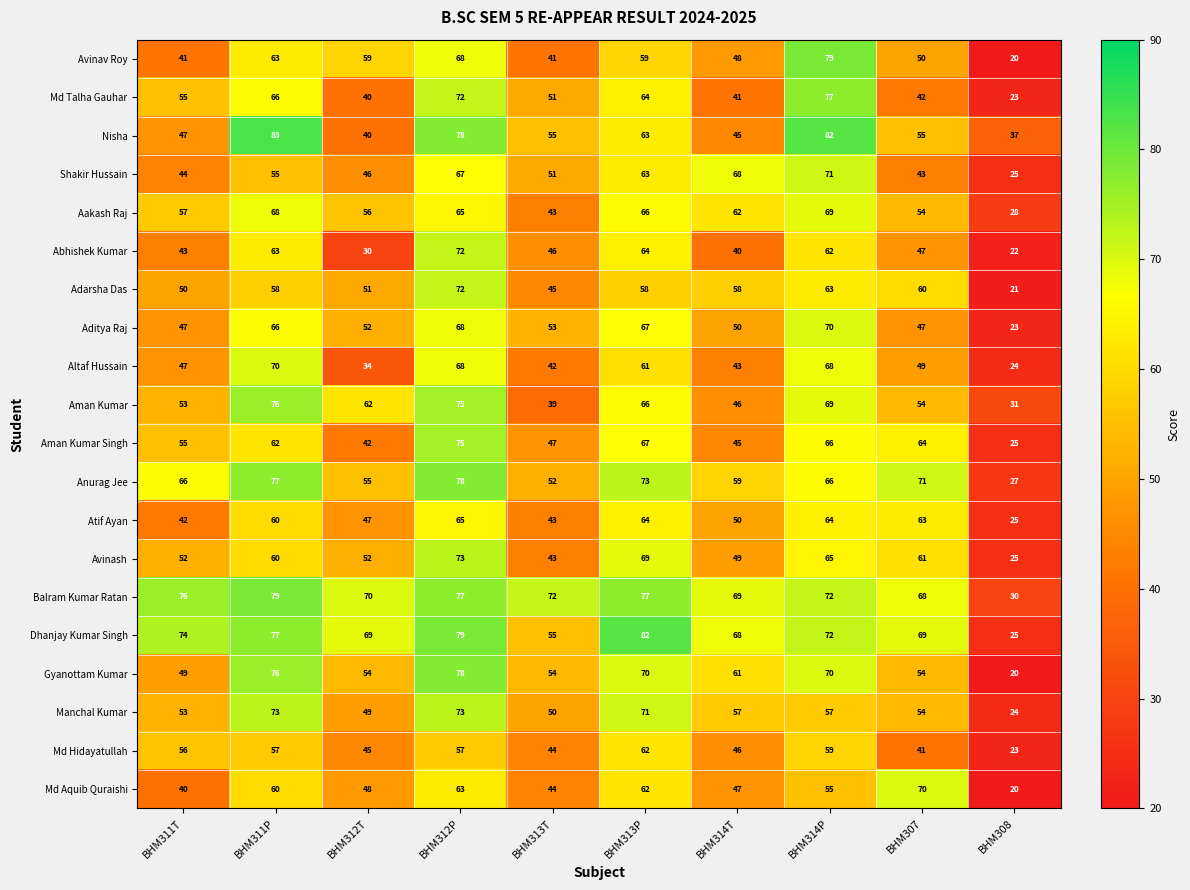

The Gyanottam Kumar series shows 78 at BHM312P. True or false?

True